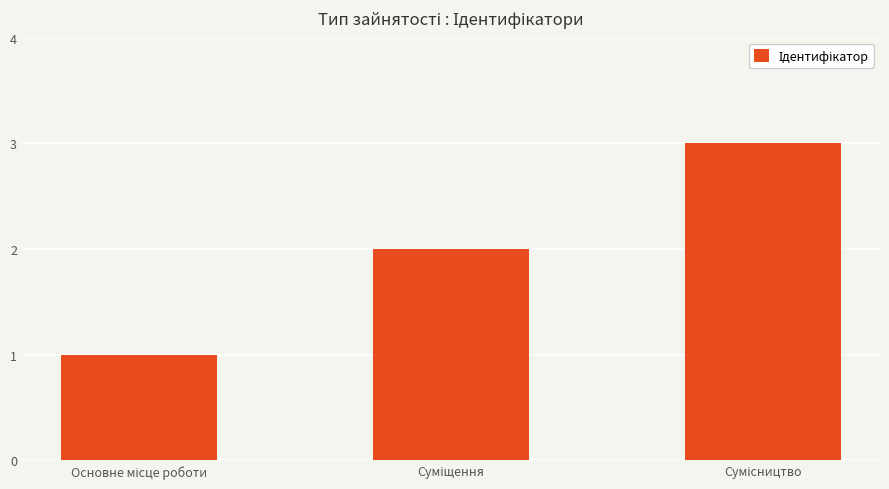

What is the maximum value shown in the chart?

3